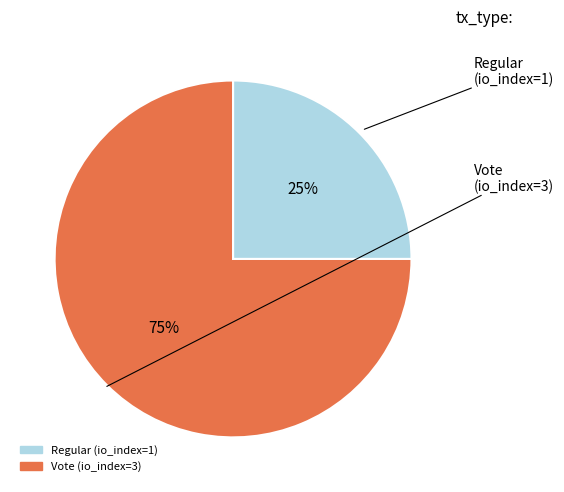

Which slice is the largest?

Vote (io_index=3)